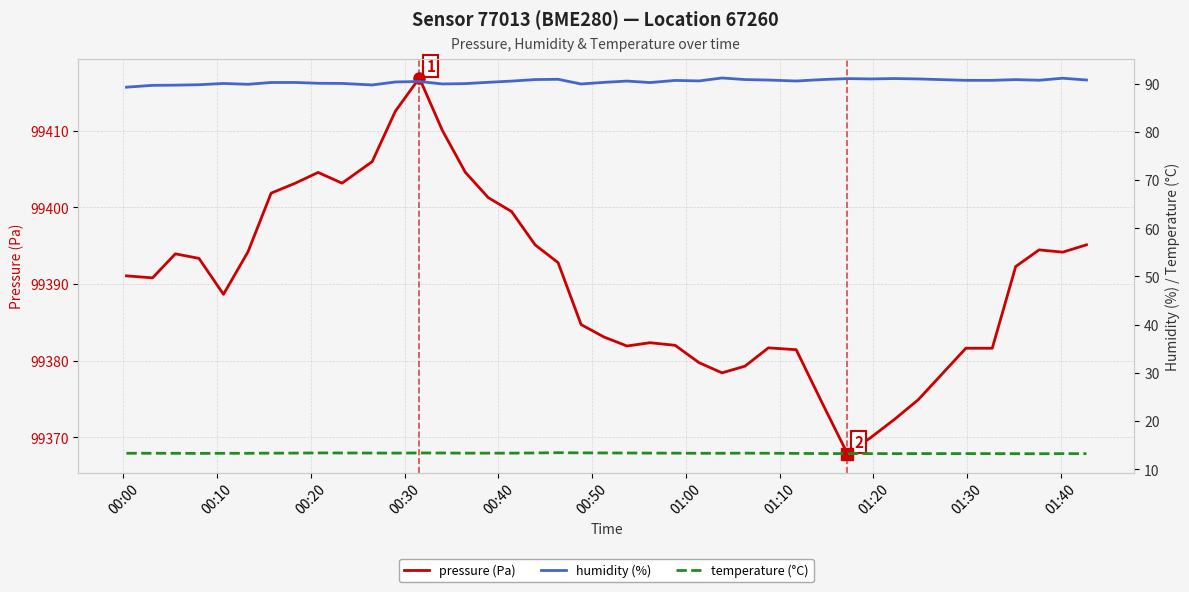

Reading right to left, transcribe all the data shown in this chart.

pressure (Pa): 99395.1	99394.1	99394.4	99392.3	99381.6	99381.6	99374.9	99372.3	99369.9	99367.9	99374.5	99381.4	99381.7	99379.3	99378.4	99379.7	99382.0	99382.3	99381.9	99383.1	99384.7	99392.8	99395.1	99399.4	99401.2	99404.6	99410.0	99416.9	99412.5	99405.9	99403.1	99404.5	99403.1	99401.8	99394.2	99388.6	99393.3	99393.9	99390.8	99391.1
humidity (%): 90.8	91.1	90.7	90.8	90.7	90.7	91.0	91.1	91.0	91.1	90.9	90.6	90.8	90.9	91.2	90.6	90.7	90.2	90.5	90.3	89.9	90.9	90.9	90.5	90.3	90.0	90.0	90.5	90.4	89.7	90.1	90.1	90.3	90.2	89.9	90.0	89.8	89.7	89.7	89.3
temperature (°C): 13.2	13.2	13.2	13.2	13.2	13.2	13.2	13.2	13.2	13.2	13.3	13.3	13.3	13.3	13.3	13.3	13.3	13.3	13.4	13.4	13.4	13.4	13.4	13.3	13.3	13.3	13.4	13.4	13.3	13.4	13.4	13.4	13.3	13.3	13.3	13.3	13.3	13.3	13.3	13.3